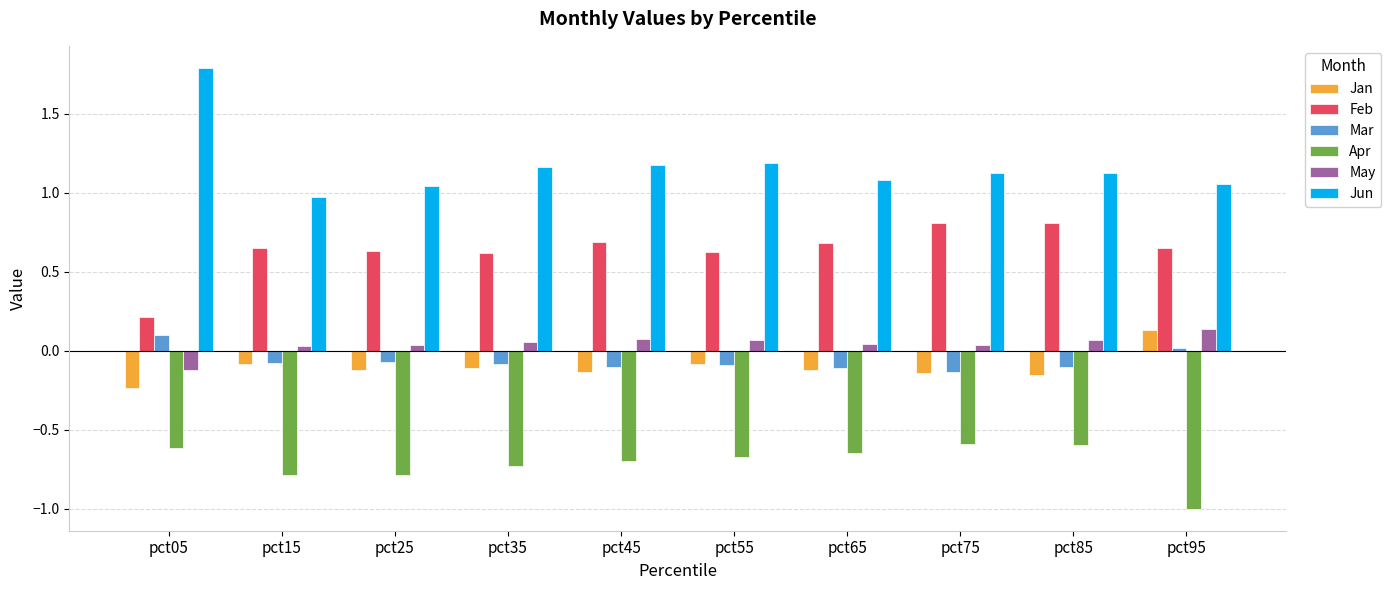

What is the highest value of the Feb series?

0.8